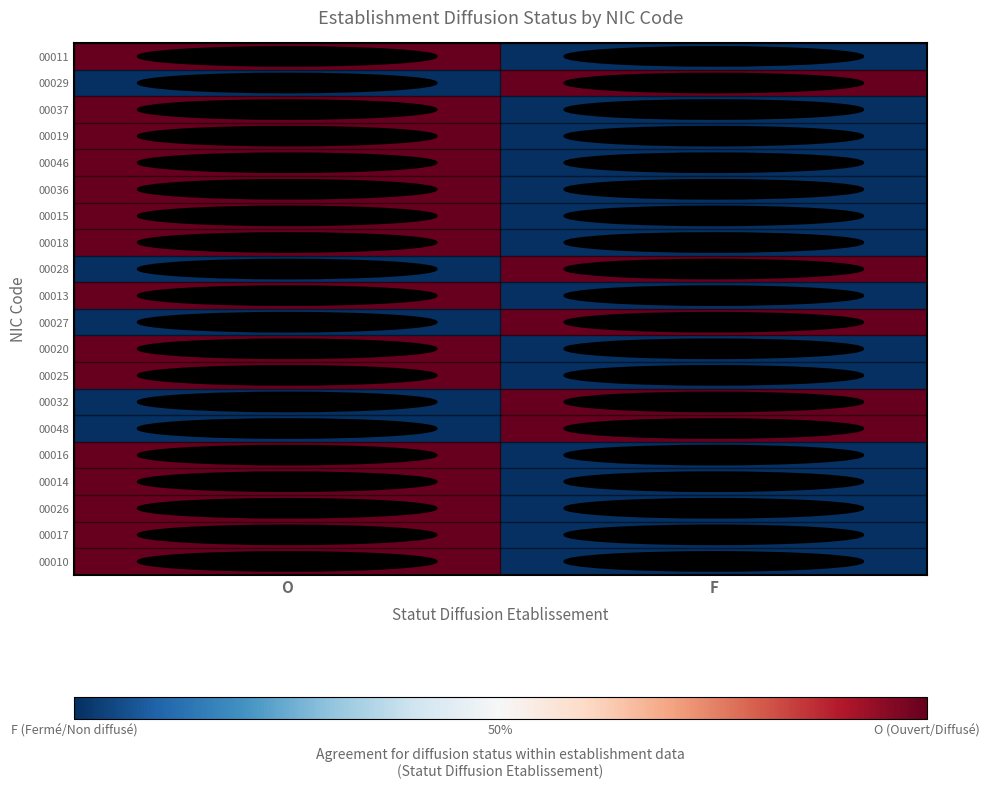

Reading left to right, extract all data points from this chart.

00011: O=1	F=0
00029: O=0	F=1
00037: O=1	F=0
00019: O=1	F=0
00046: O=1	F=0
00036: O=1	F=0
00015: O=1	F=0
00018: O=1	F=0
00028: O=0	F=1
00013: O=1	F=0
00027: O=0	F=1
00020: O=1	F=0
00025: O=1	F=0
00032: O=0	F=1
00048: O=0	F=1
00016: O=1	F=0
00014: O=1	F=0
00026: O=1	F=0
00017: O=1	F=0
00010: O=1	F=0